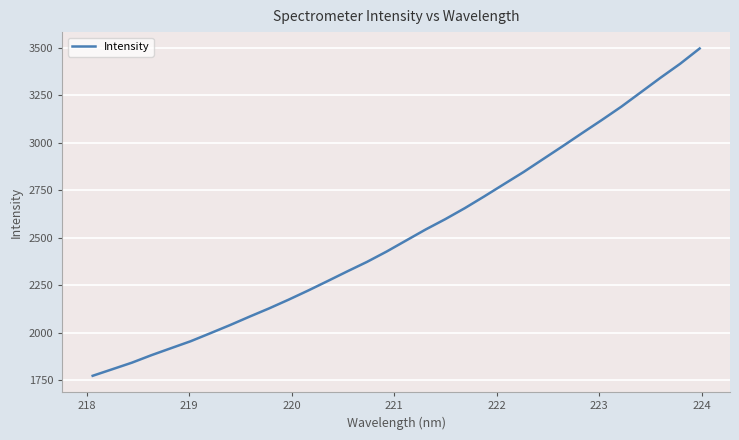

What is the maximum value shown in the chart?

3495.8